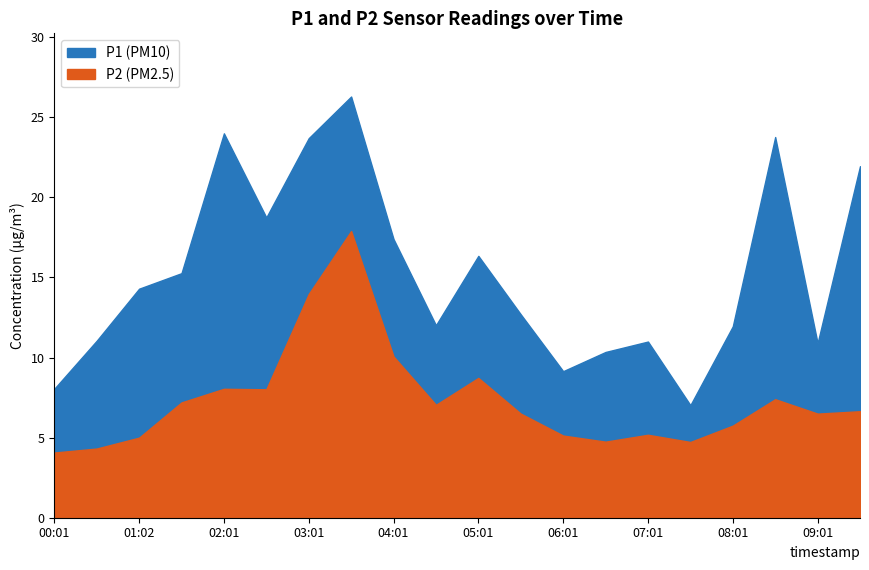

What is the label of the 8th point from the left?

03:31